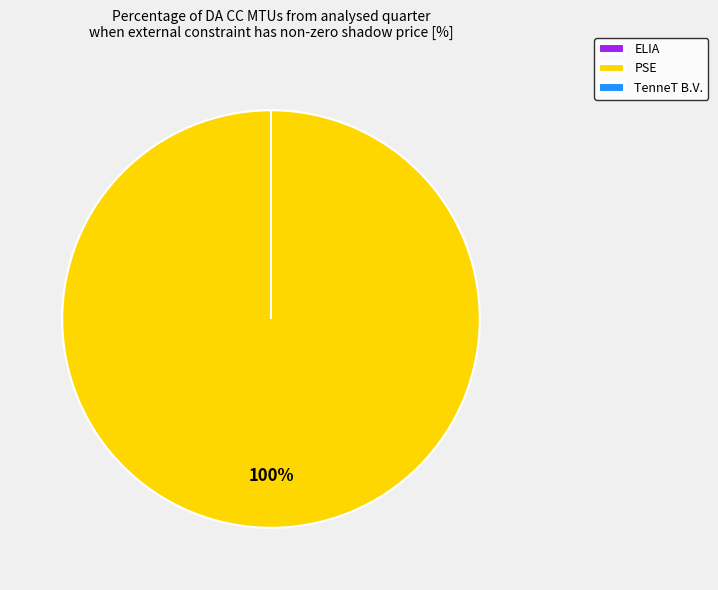

What is the smallest slice in the pie chart?

ELIA